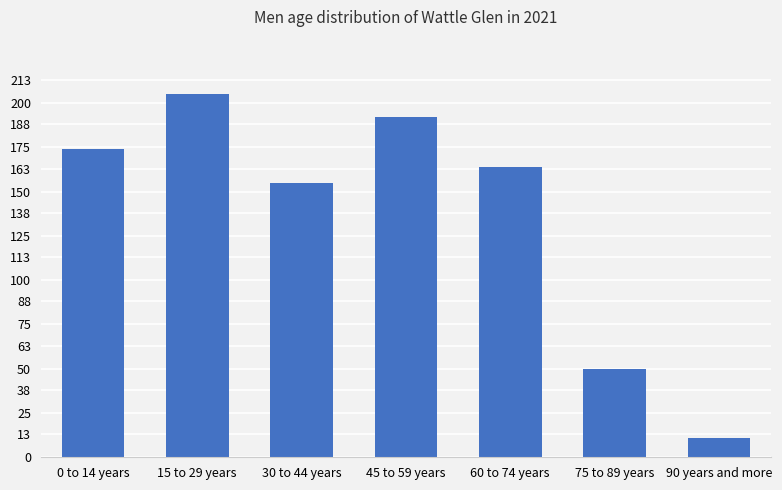

The chart shows a value of 119 at 15 to 29 years. True or false?

False